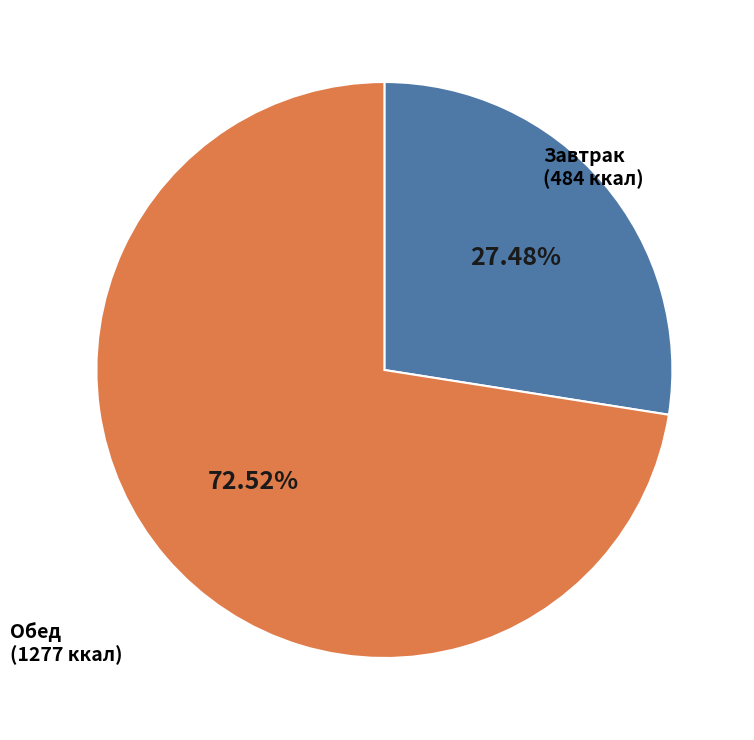

Is there a majority slice in this chart?

Yes